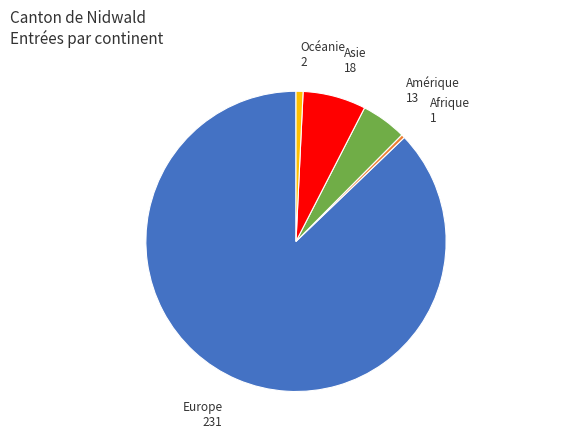

Is there any slice that represents more than half of the pie?

Yes